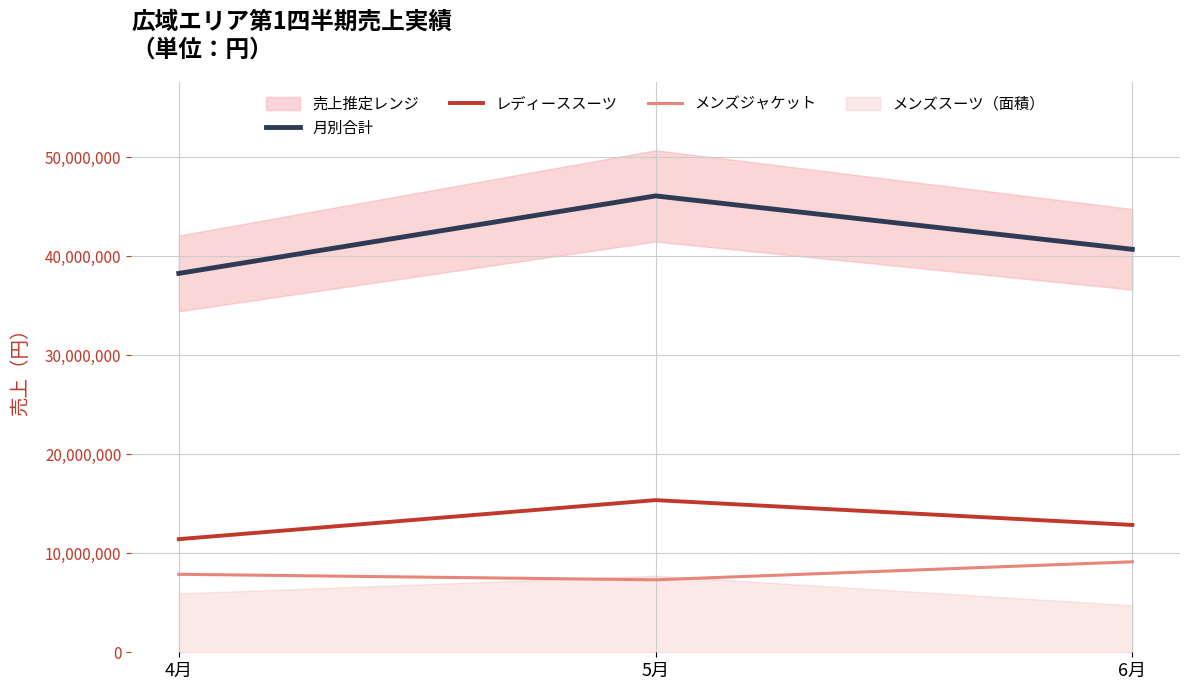

What is the total value across all series at 4月?

57550600